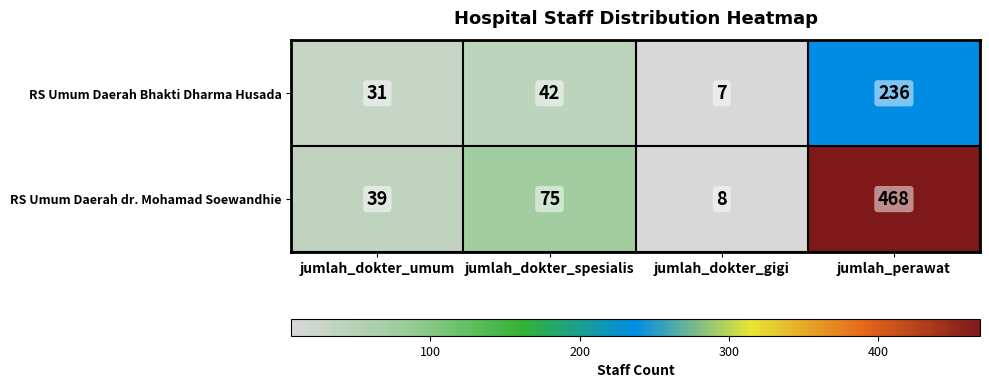

Rank the series by their average value, from highest to lowest.

RS Umum Daerah dr. Mohamad Soewandhie, RS Umum Daerah Bhakti Dharma Husada